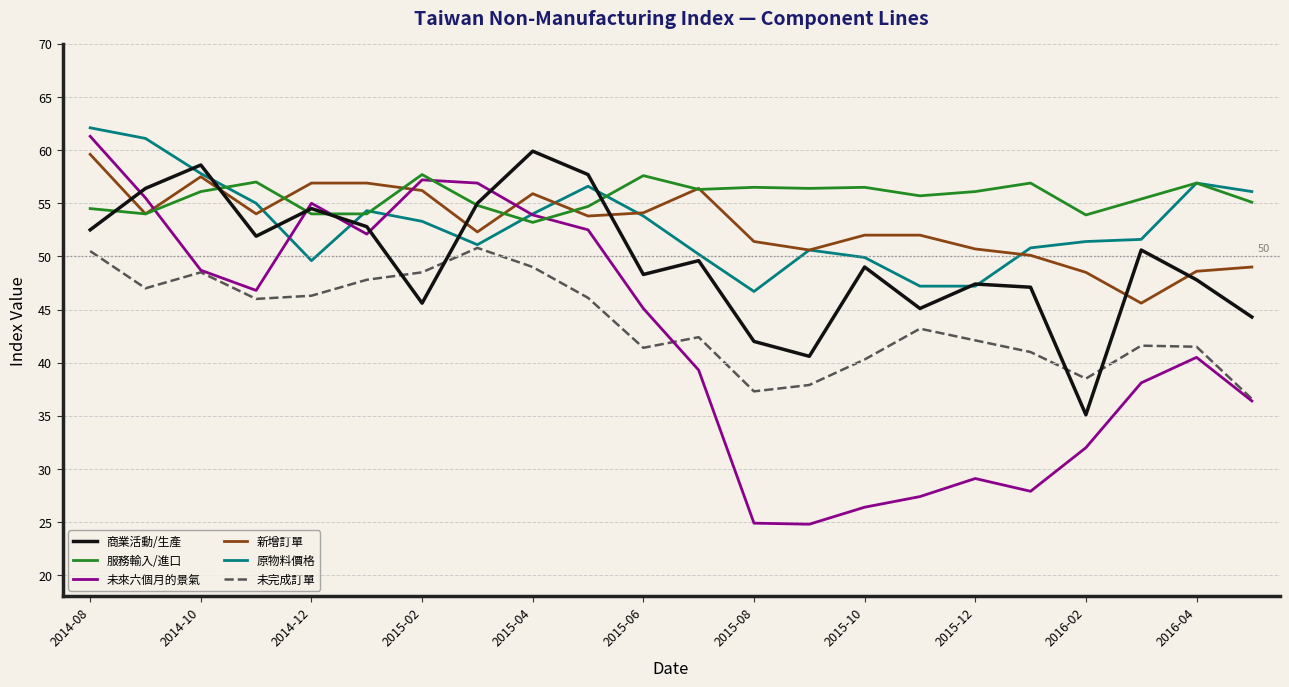

What is the smallest value displayed?

24.8